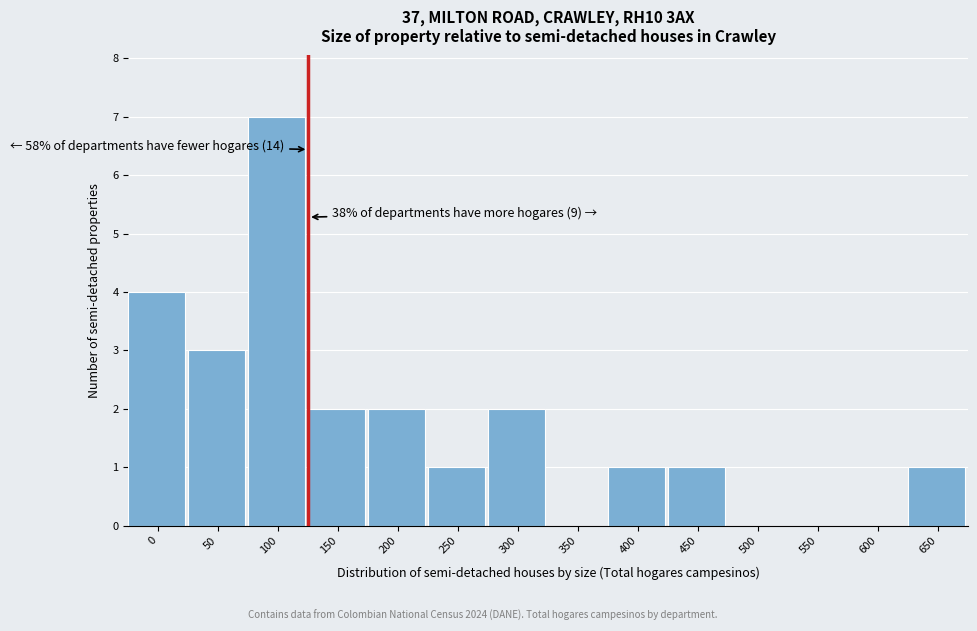

Reading left to right, what are all the values shown in this chart?

0=4	50=3	100=7	150=2	200=2	250=1	300=2	350=0	400=1	450=1	500=0	550=0	600=0	650=1